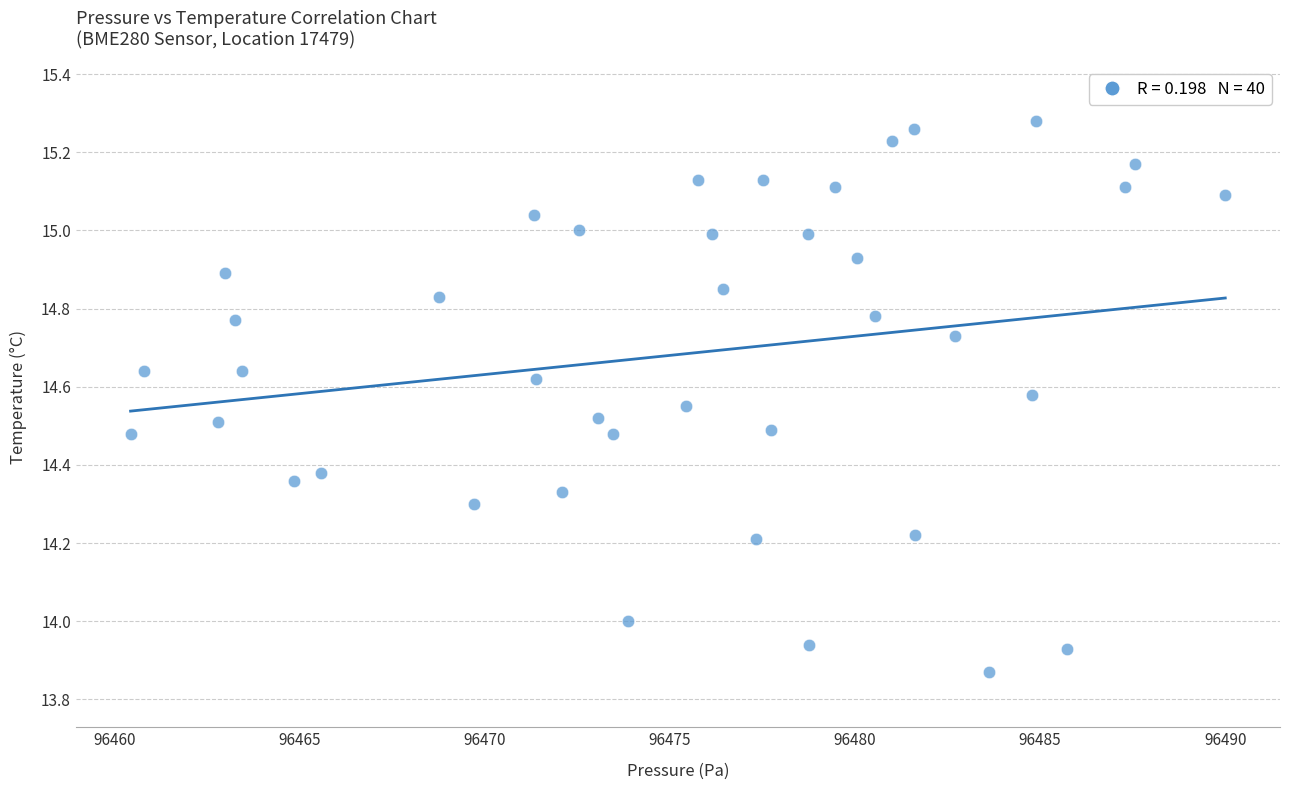

What is the range of X values (max minus min)?

29.6